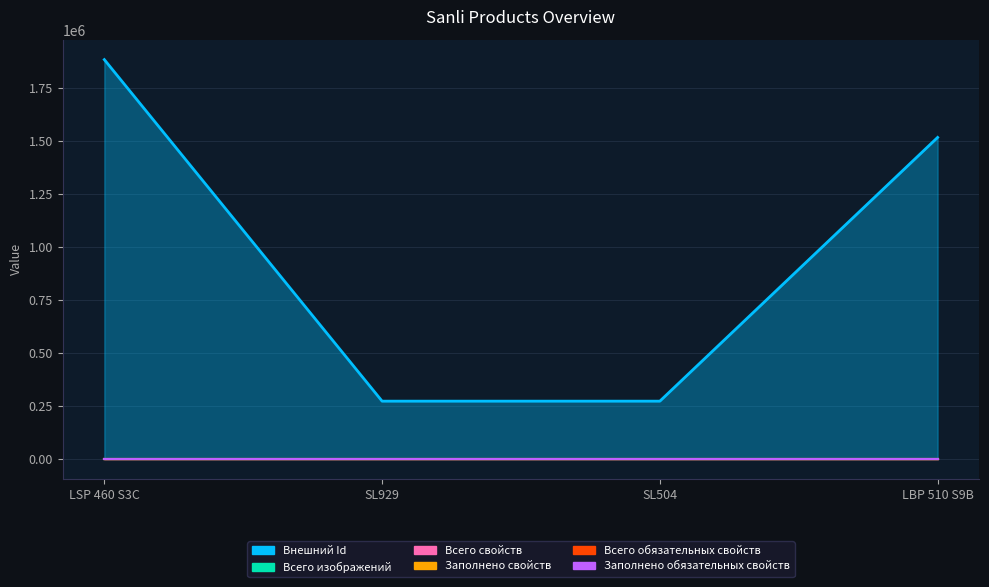

Reading right to left, extract all data points from this chart.

Внешний Id: 1517495	272200	272203	1884907
Всего изображений: 0	0	0	0
Всего свойств: 0	0	0	0
Заполнено свойств: 0	0	0	0
Всего обязательных свойств: 0	0	0	0
Заполнено обязательных свойств: 0	0	0	0